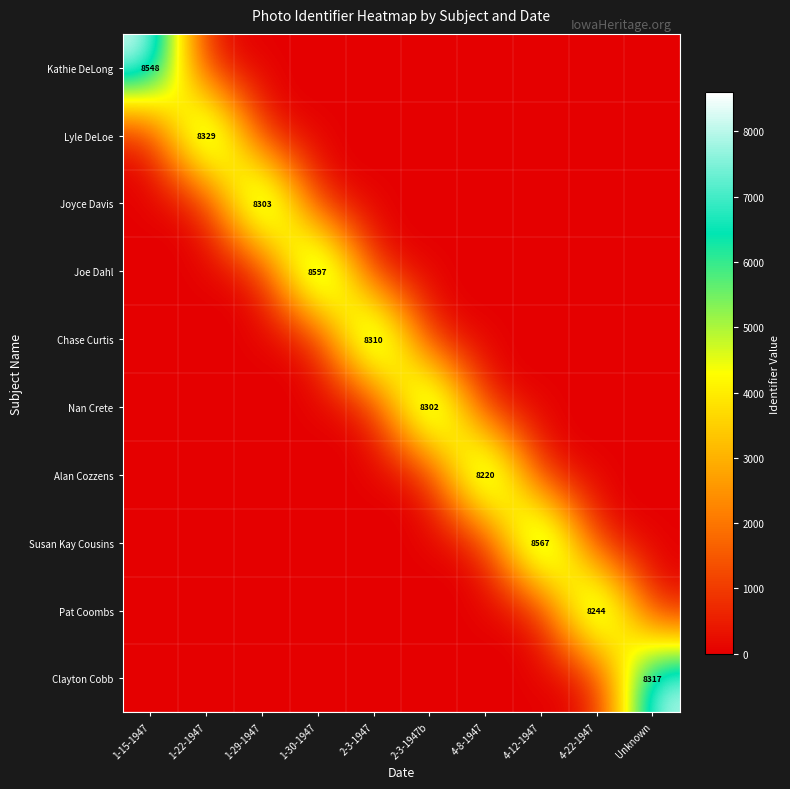

Is it true that Pat Coombs equals 8244 at 4-22-1947?

True